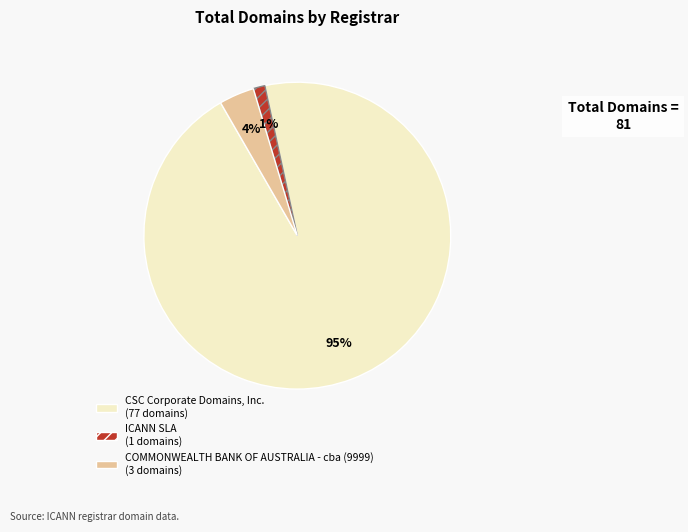

To the nearest percent, what is the average slice percentage?

33%